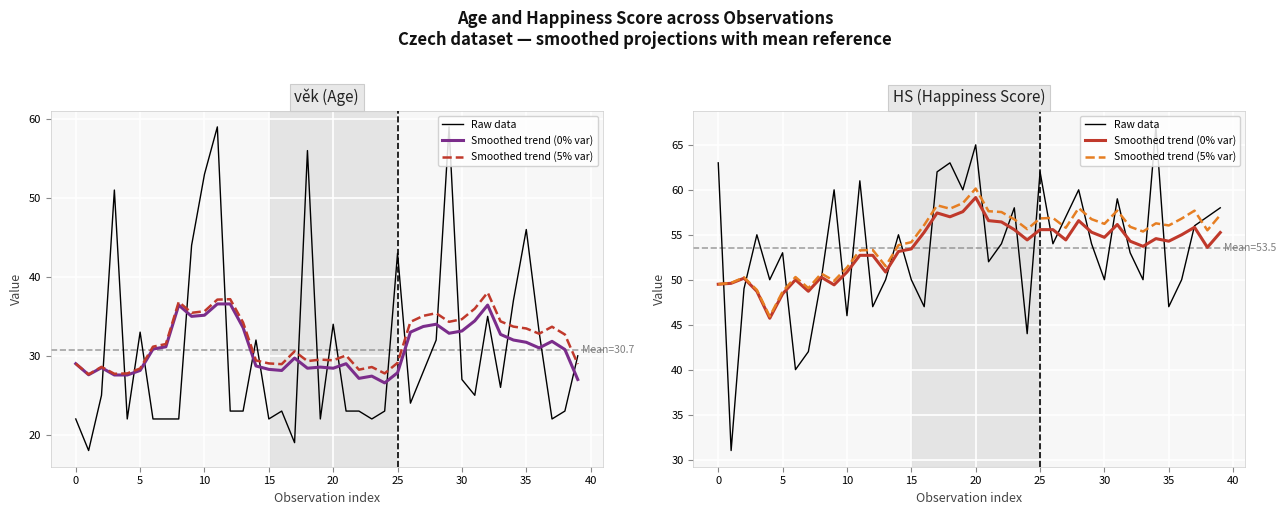

What is the value of the Smoothed trend (0% var) point at the 34th from the left?

53.7